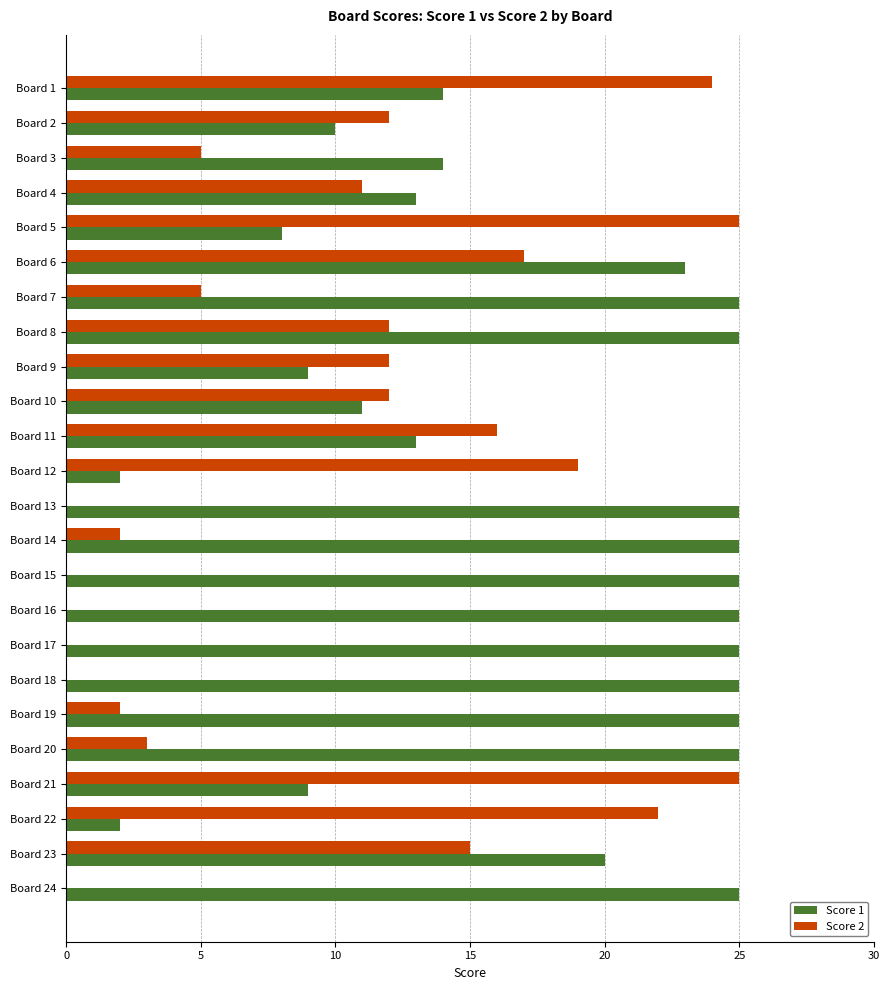

What is the sum of all Score 1 values?

423